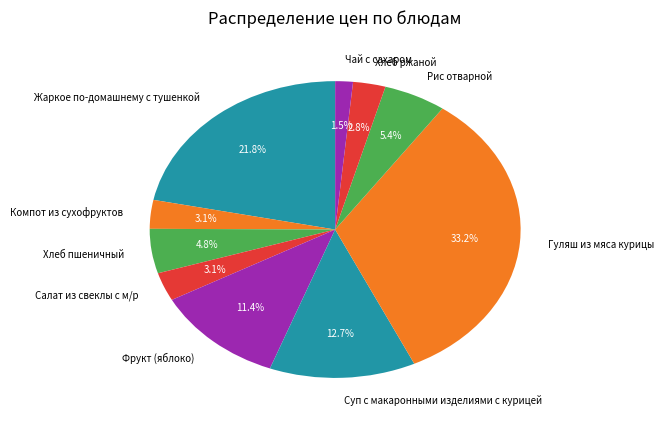

To the nearest percent, what percentage of the pie is Хлеб пшеничный?

5%